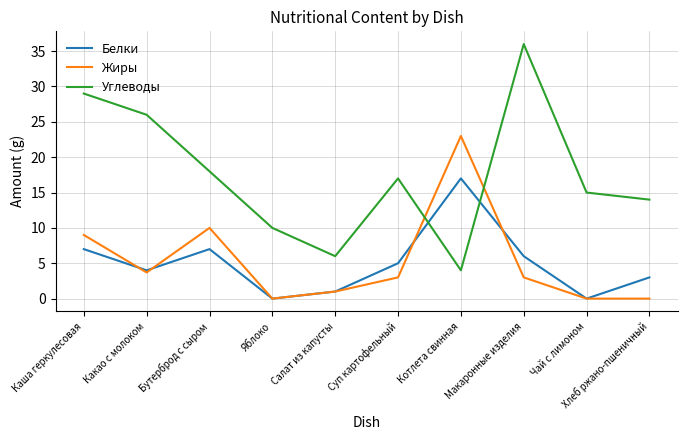

Which series changed the most between Каша геркулесовая and Хлеб ржано-пшеничный?

Углеводы